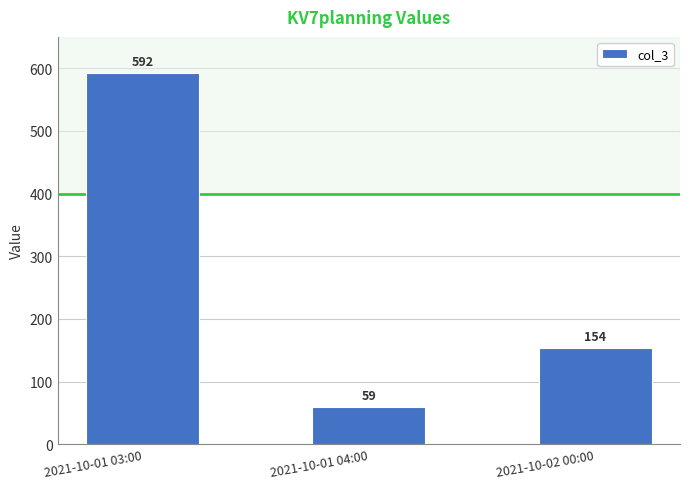

Rank the categories by value from highest to lowest.

2021-10-01 03:00, 2021-10-02 00:00, 2021-10-01 04:00